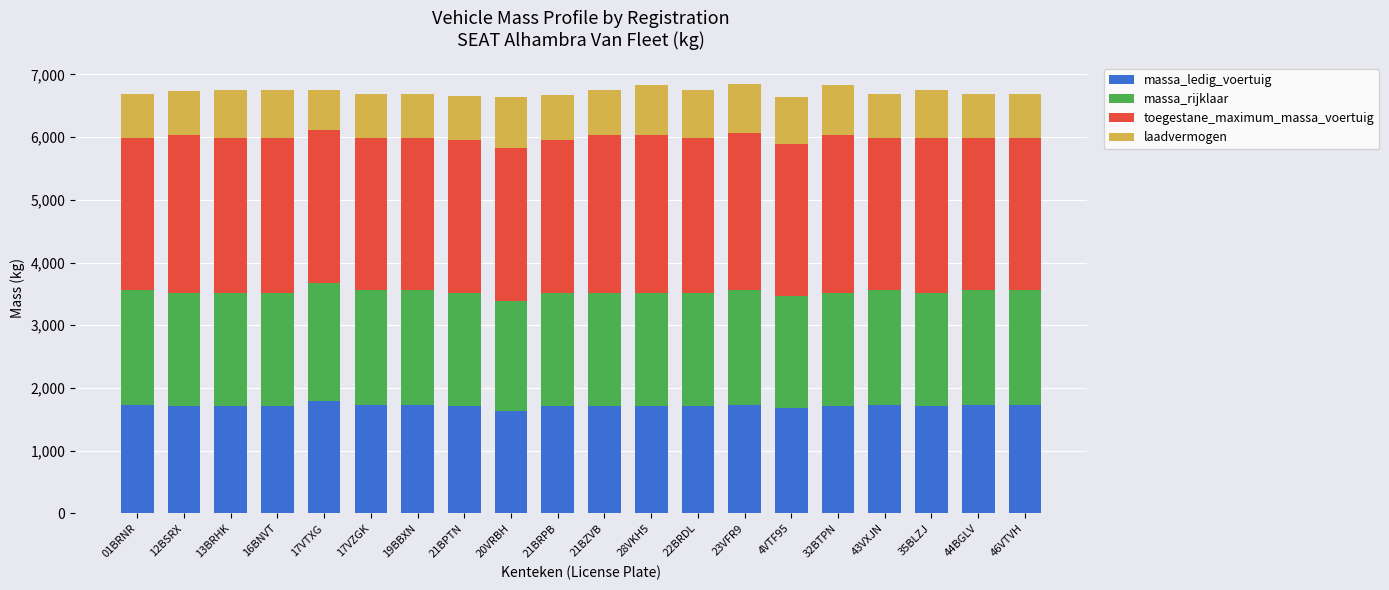

What is the total value across all series at 23VFR9?

6850